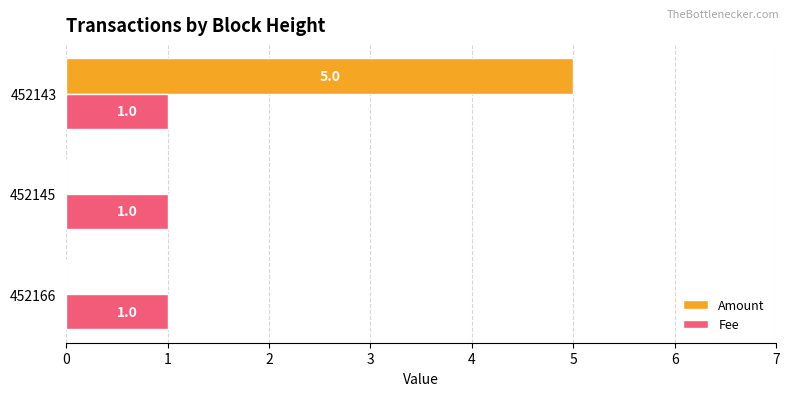

What is the sum of all Fee values?

3